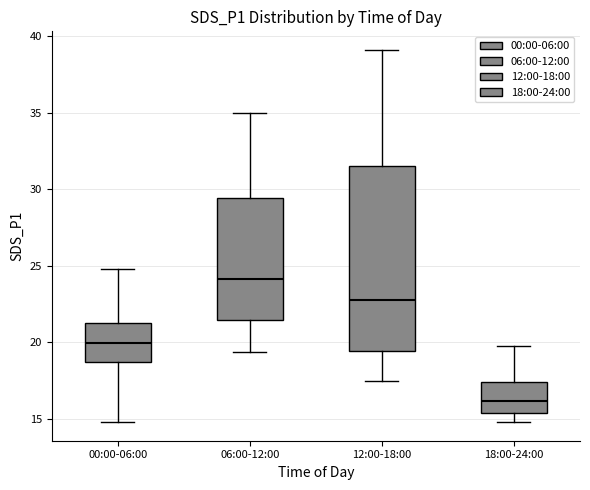

Reading left to right, transcribe this box plot: for each box, give where its median line is, the range the box spans, and where its two whiskers end, as read against the y-axis. The values are not printed on the chart, so give them approximately, as read against the axis.

00:00-06:00: median 20.0, box 18.5 to 21.5, whiskers 15.0 to 25.0
06:00-12:00: median 24.0, box 21.5 to 29.5, whiskers 19.5 to 35.0
12:00-18:00: median 23.0, box 19.5 to 31.5, whiskers 17.5 to 39.0
18:00-24:00: median 16.0, box 15.5 to 17.5, whiskers 15.0 to 20.0